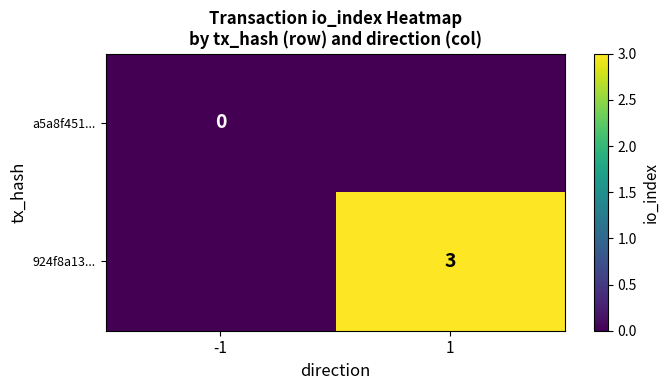

Is it true that 924f8a13... equals 3 at 1?

True